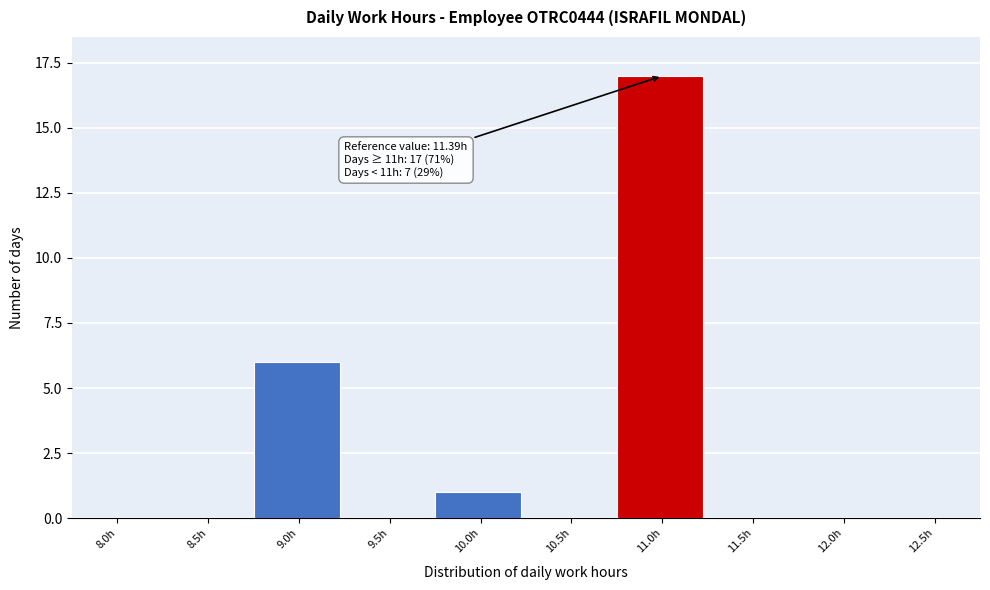

Reading right to left, transcribe all the data shown in this chart.

12.5h=0	12.0h=0	11.5h=0	11.0h=17	10.5h=0	10.0h=1	9.5h=0	9.0h=6	8.5h=0	8.0h=0